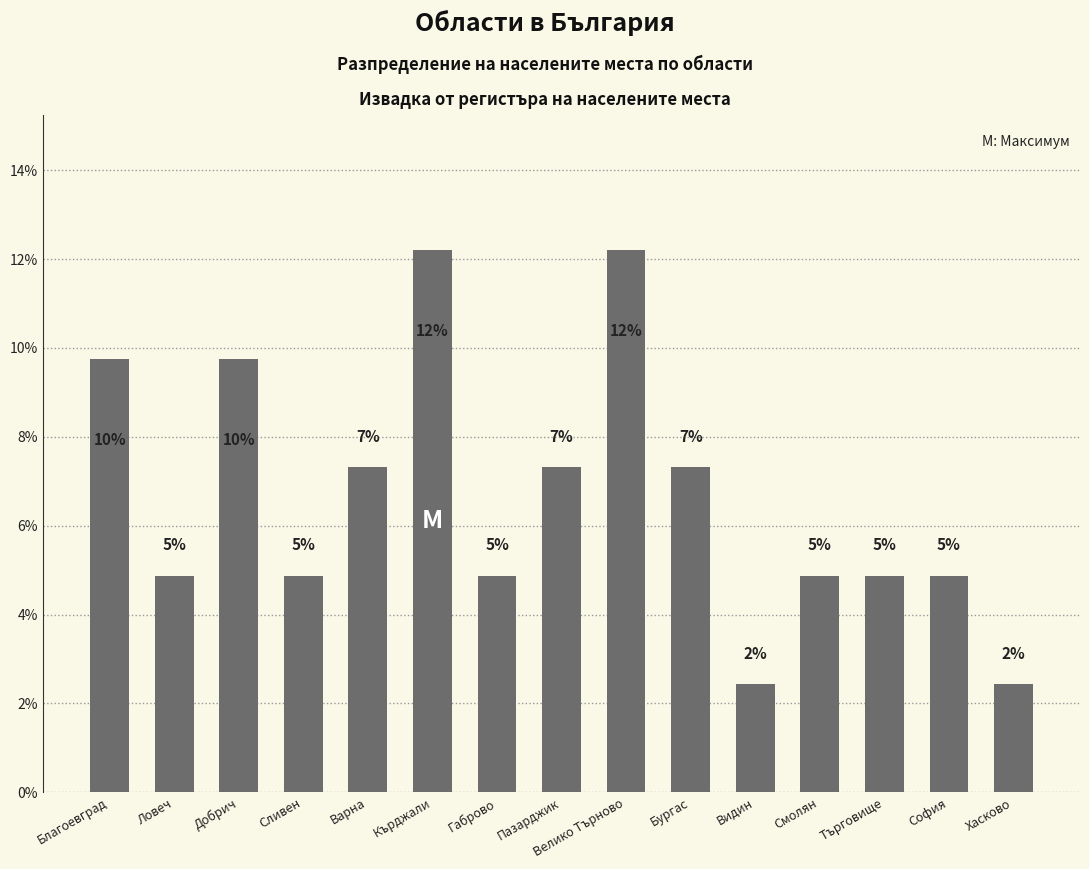

True or false: the data shows 12.2 at Велико Търново.

True